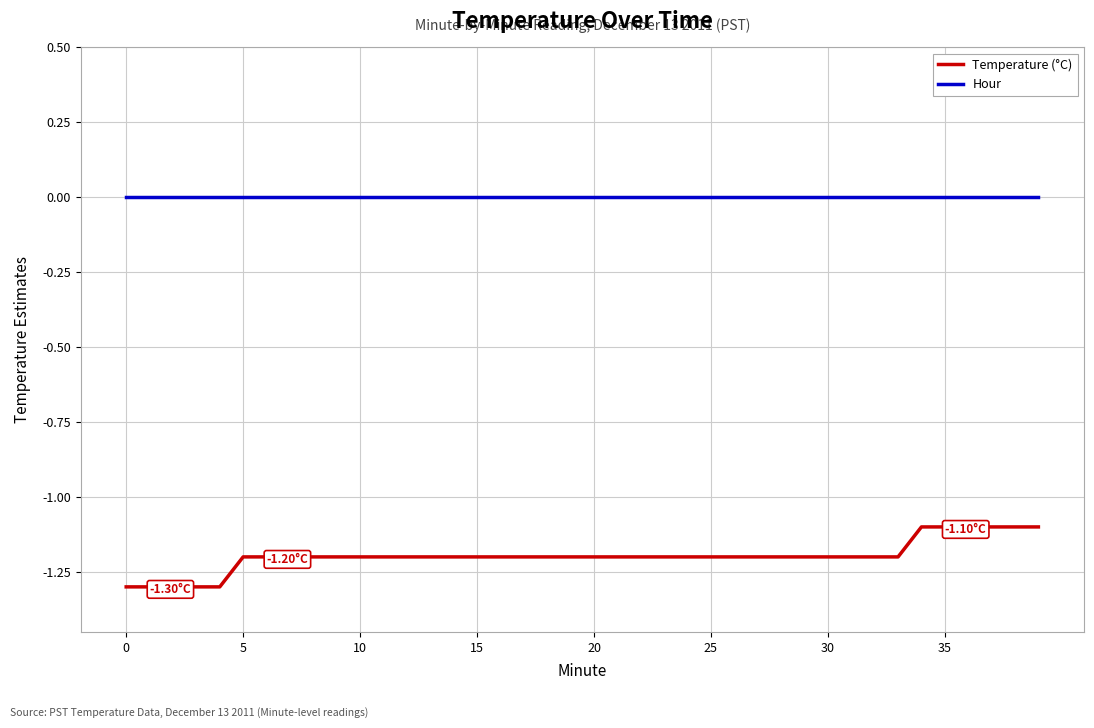

List the series in order of their peak value, lowest first.

Temperature (°C), Hour